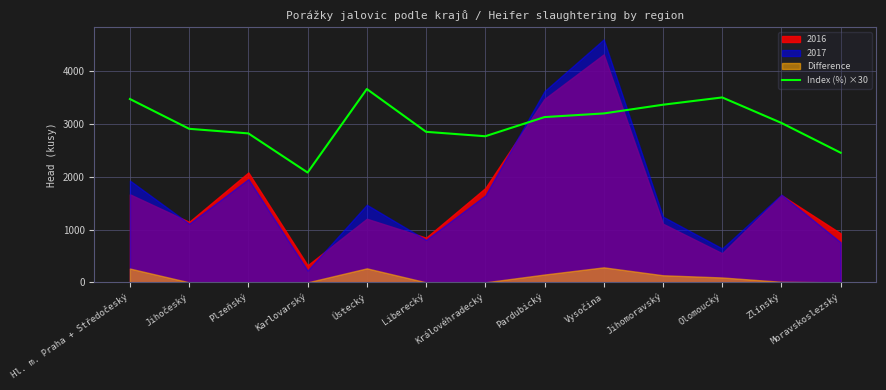

How many categories are shown in the chart?

13